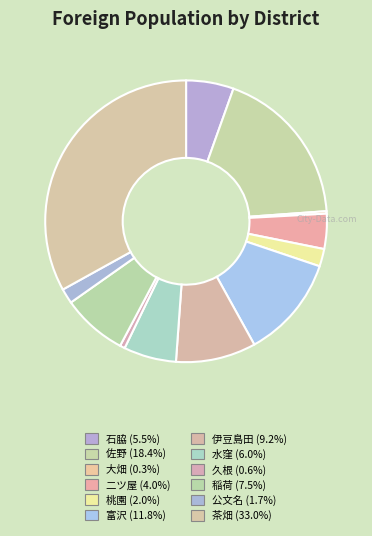

Rank the categories by value from highest to lowest.

茶畑, 佐野, 富沢, 伊豆島田, 稲荷, 水窪, 石脇, 二ツ屋, 桃園, 公文名, 久根, 大畑